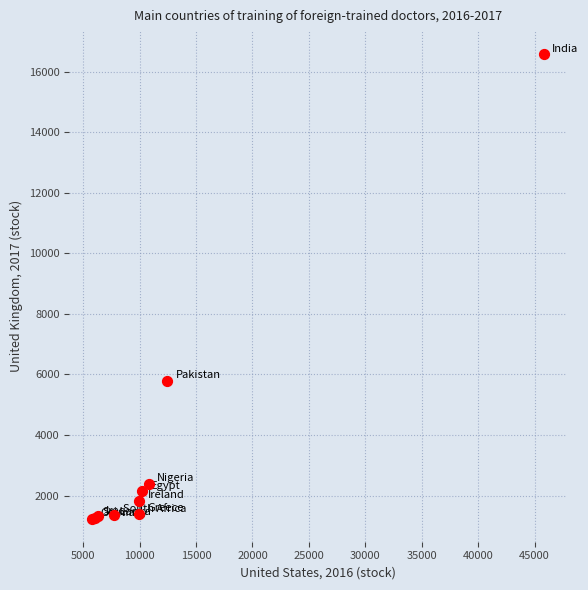

What Y value in the scatter plot is closest to 8908?

5792